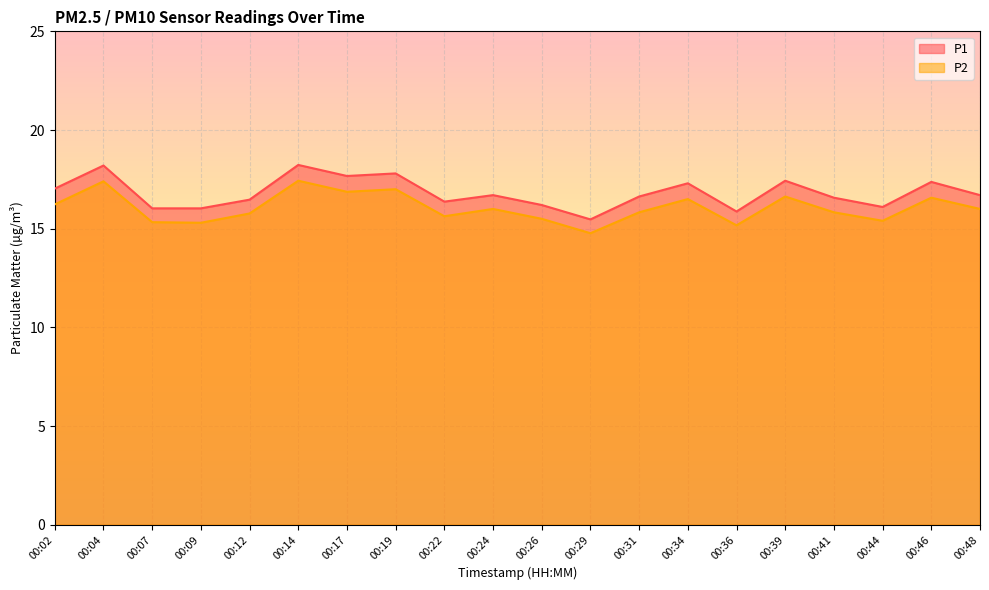

Where is P1 nearest to the value 16?

00:07